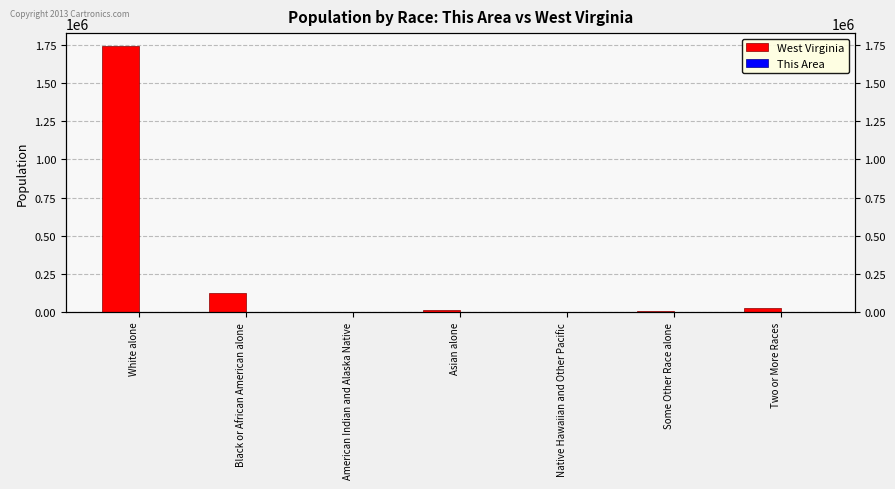

At which label does This Area reach its minimum?

Asian alone